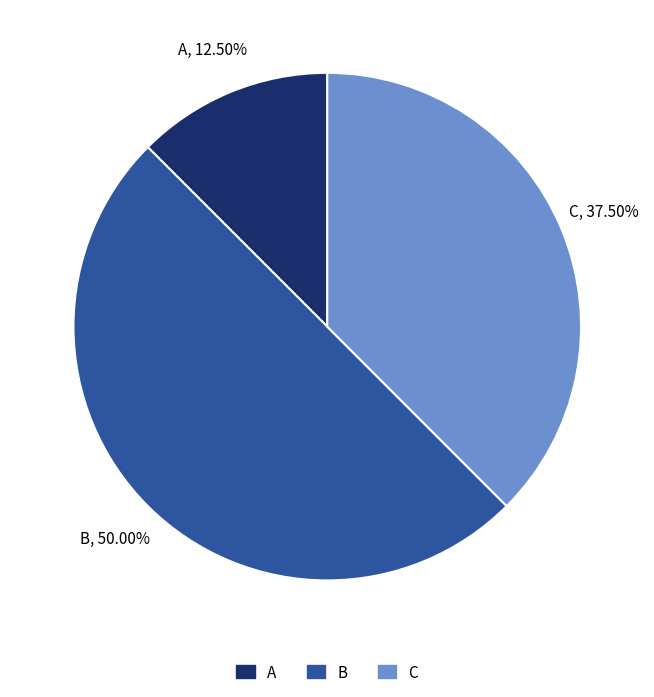

What is the smallest slice in the pie chart?

A